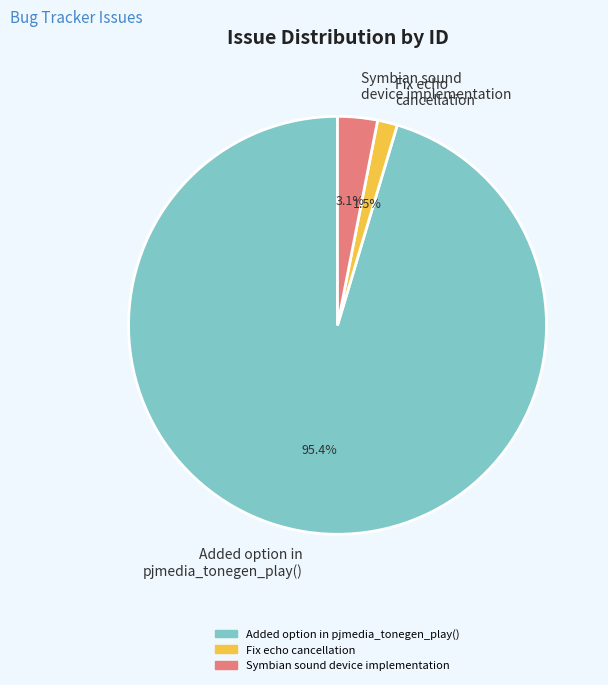

To the nearest percent, what is the difference between the Fix echo cancellation and Added option in pjmedia_tonegen_play() slice percentages?

94%